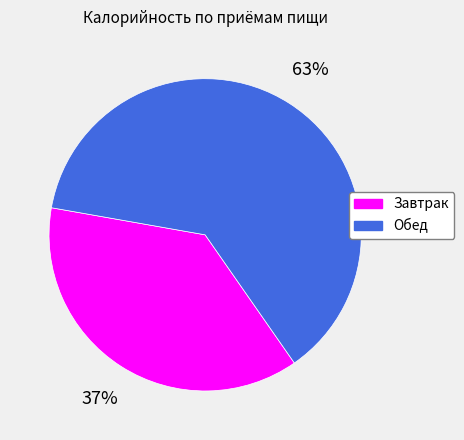

True or false: Завтрак accounts for 37% of the total.

True